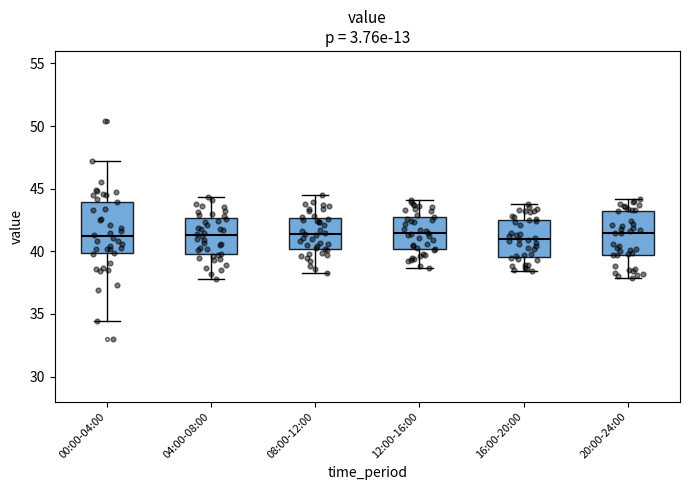

Comparing the boxes themselves (not the whiskers), which one is the tallest?

00:00-04:00